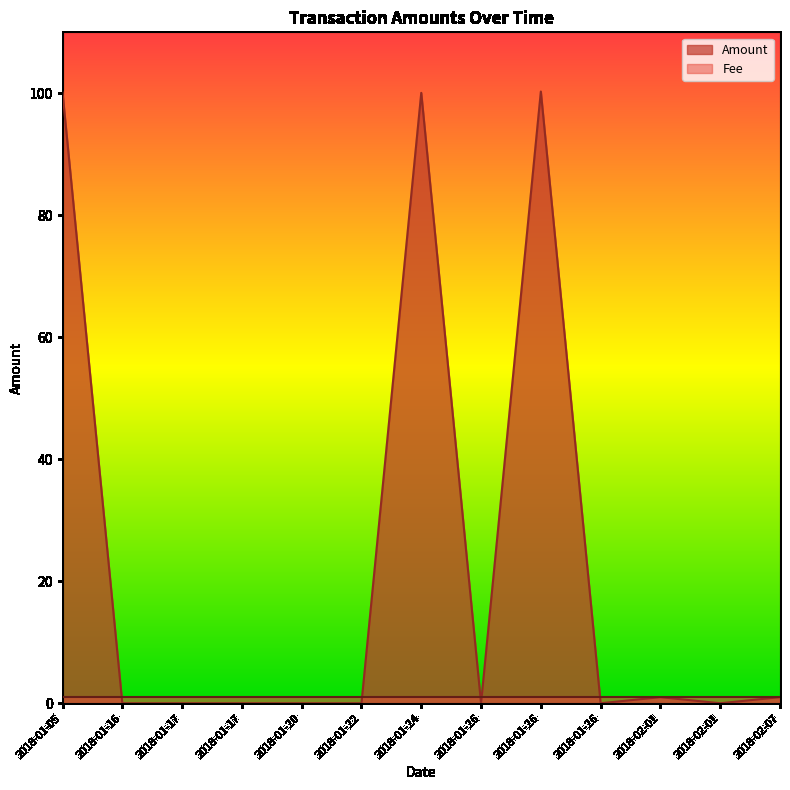

Rank the categories by value from highest to lowest.

2018-01-26, 2018-01-05, 2018-01-24, 2018-02-01, 2018-02-07, 2018-01-16, 2018-01-17, 2018-01-17, 2018-01-20, 2018-01-22, 2018-01-26, 2018-01-26, 2018-02-01